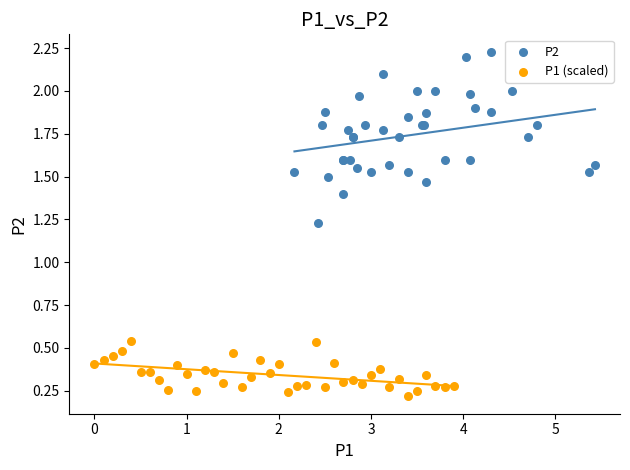

Which series reaches the minimum Y coordinate?

P1 (scaled)